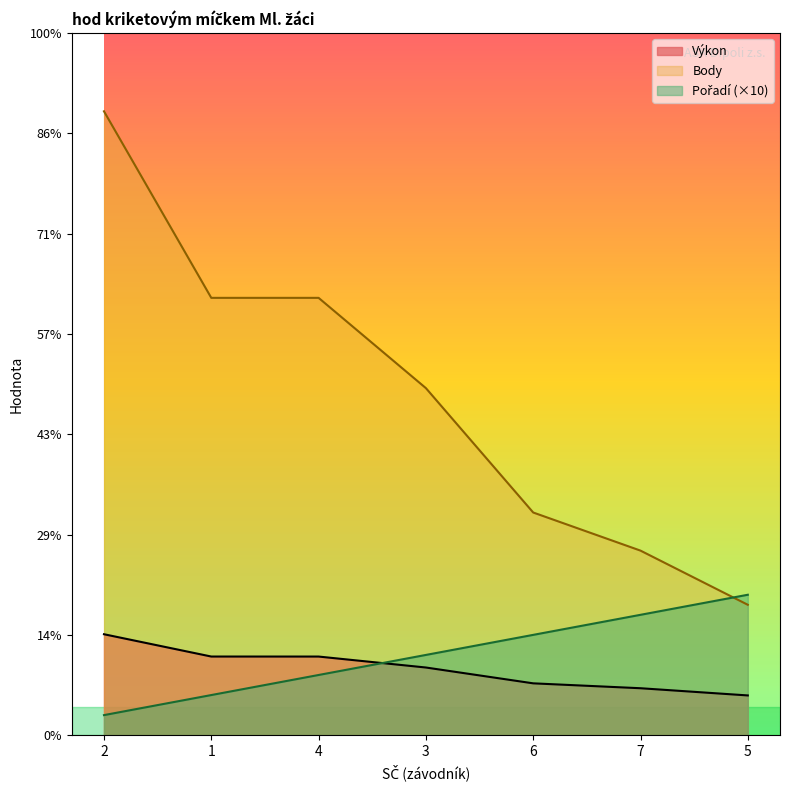

What is the total value across all series at 2?

371.3